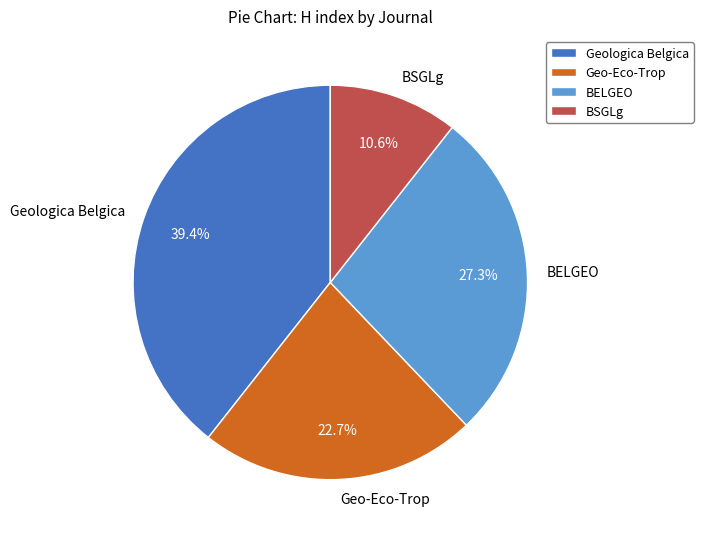

What portion of the pie excludes Geo-Eco-Trop?

77.3%